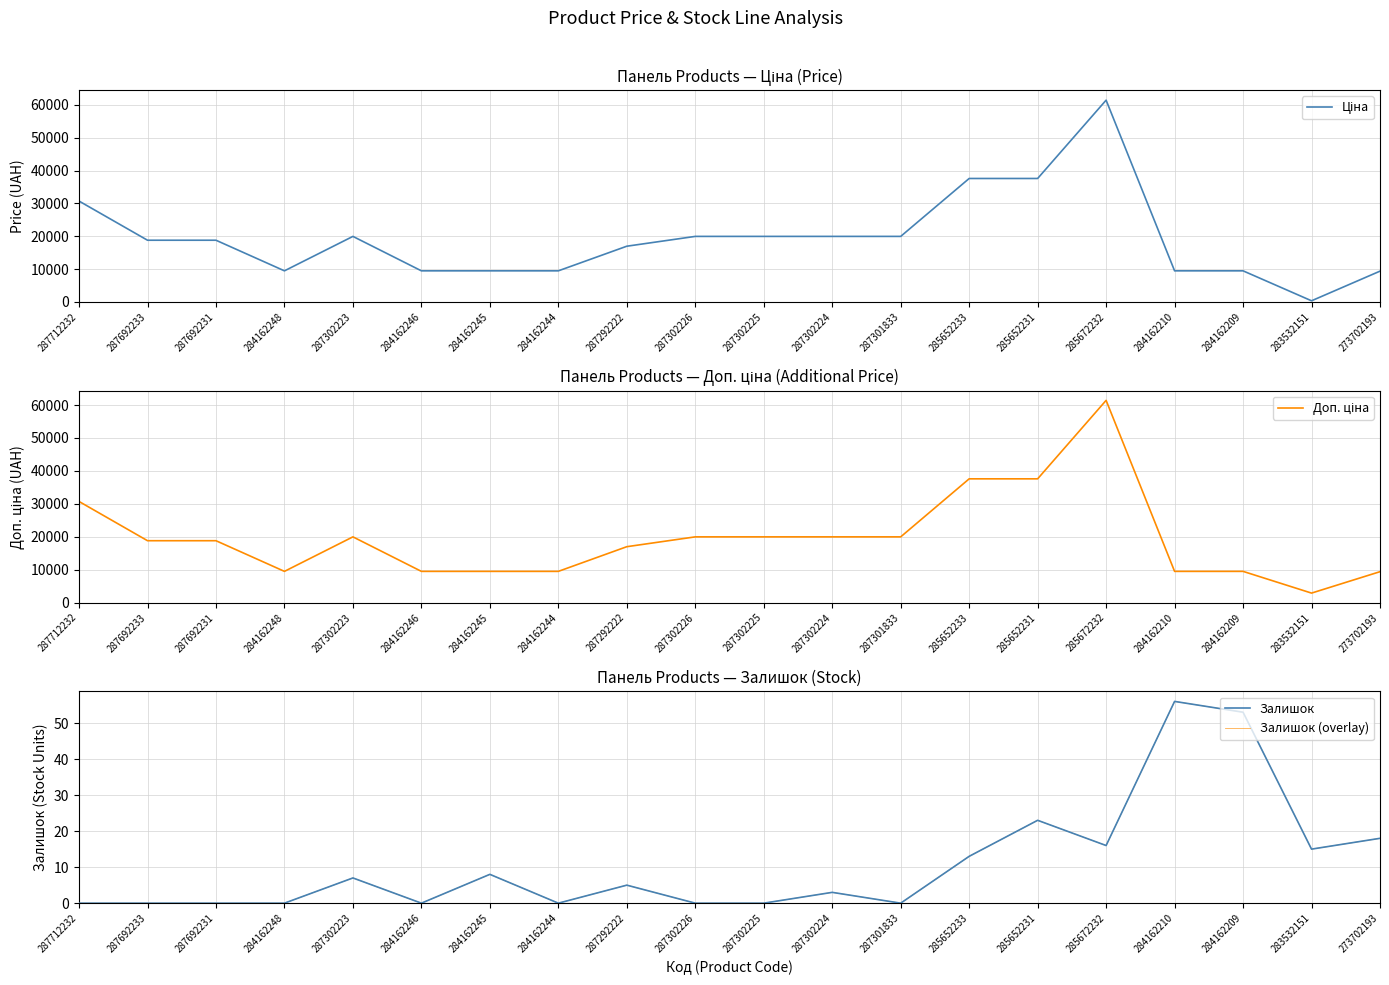

At which label does Ціна reach its peak?

285672232